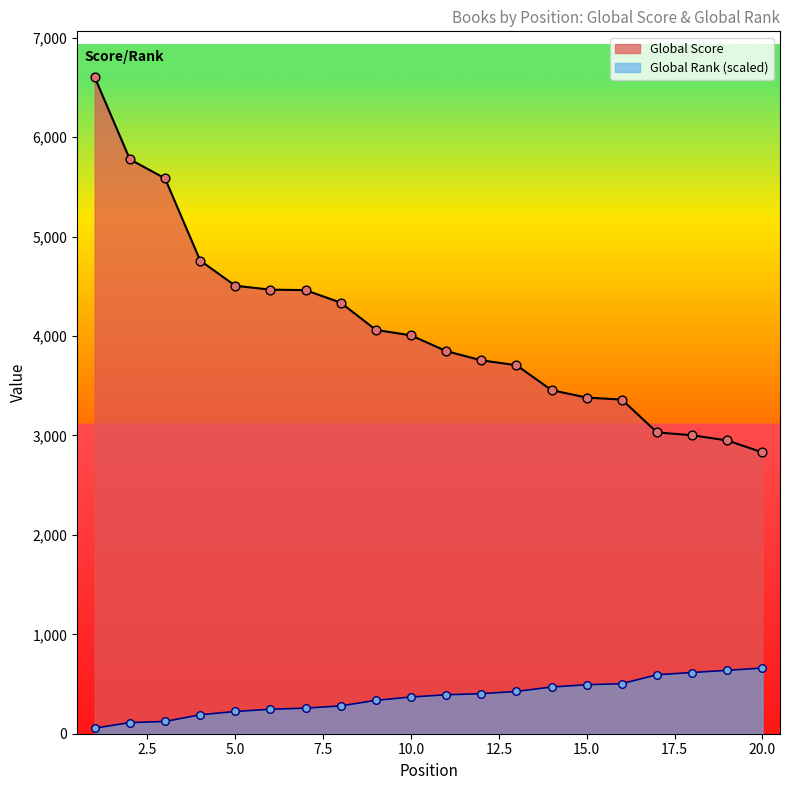

What are all the series names shown in the legend?

Global Score, Global Rank (scaled)